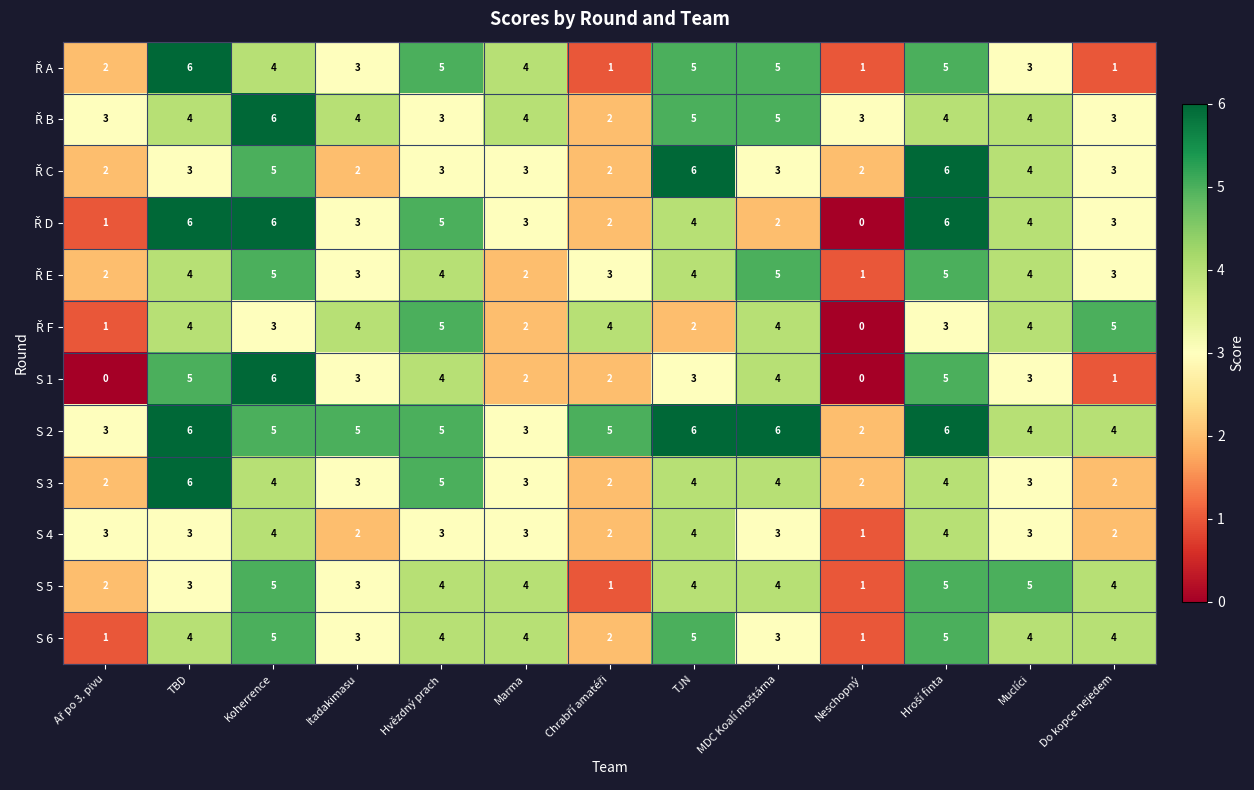

What is the sum of the S 6 values at Neschopný and Itadakimasu?

4